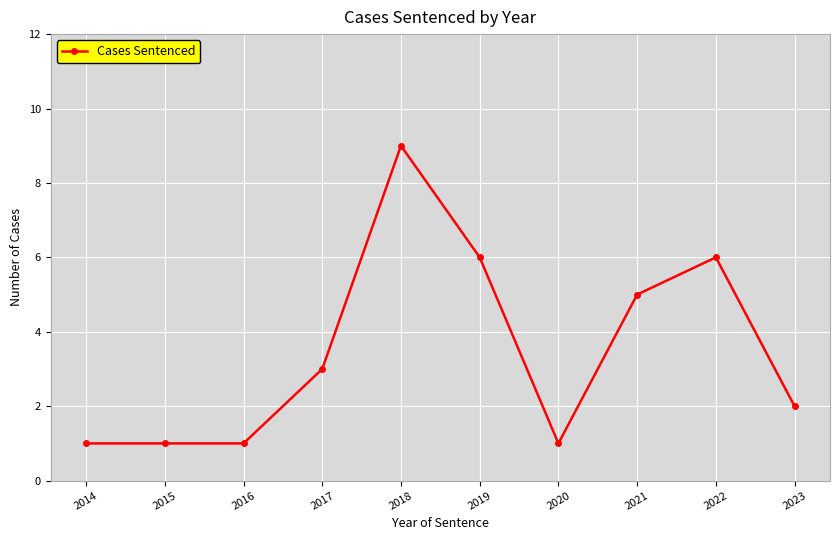

True or false: the data shows 8 at 2021.

False